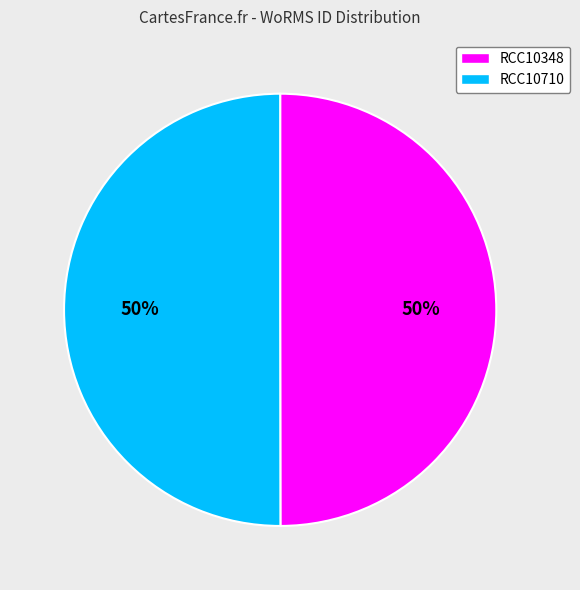

Approximately how many times larger is the value at RCC10348 compared to RCC10710?

1.0